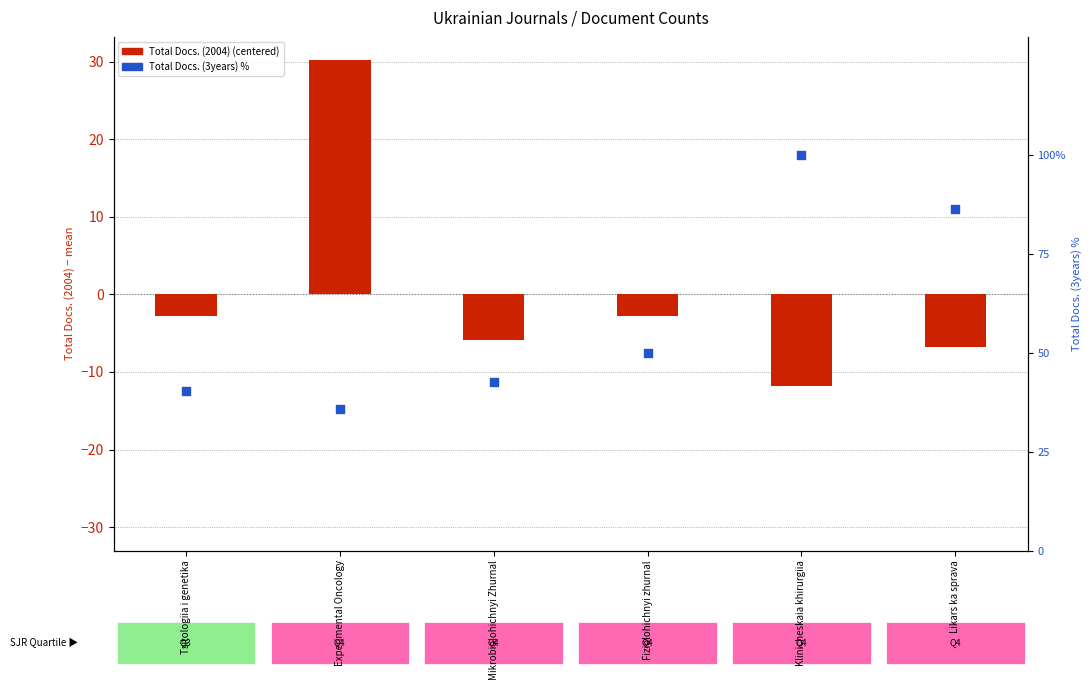

At which category is the sum across all series the highest?

Klinicheskaia khirurgiia